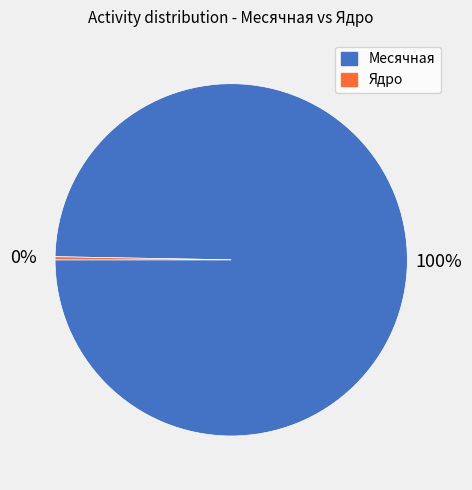

To the nearest percent, what is the combined percentage of Ядро and Месячная?

100%